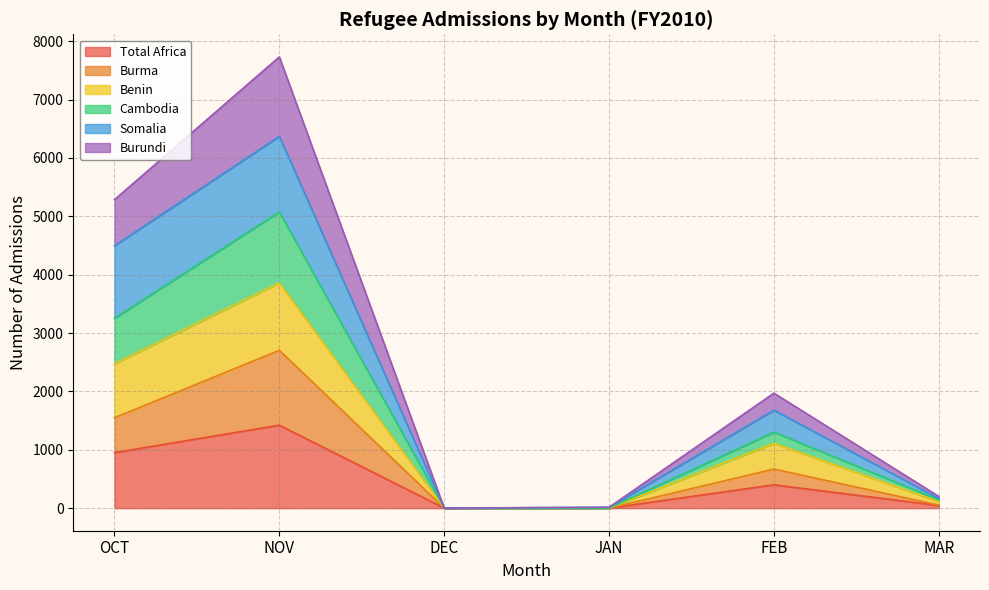

What is the highest value of the Total Africa series?

1421